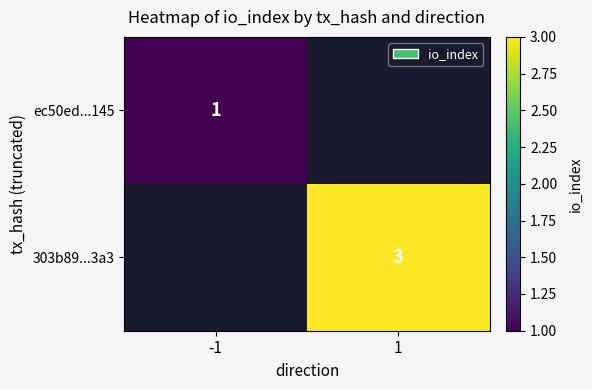

True or false: 303b89...3a3 has a value of 1 at 1.

False